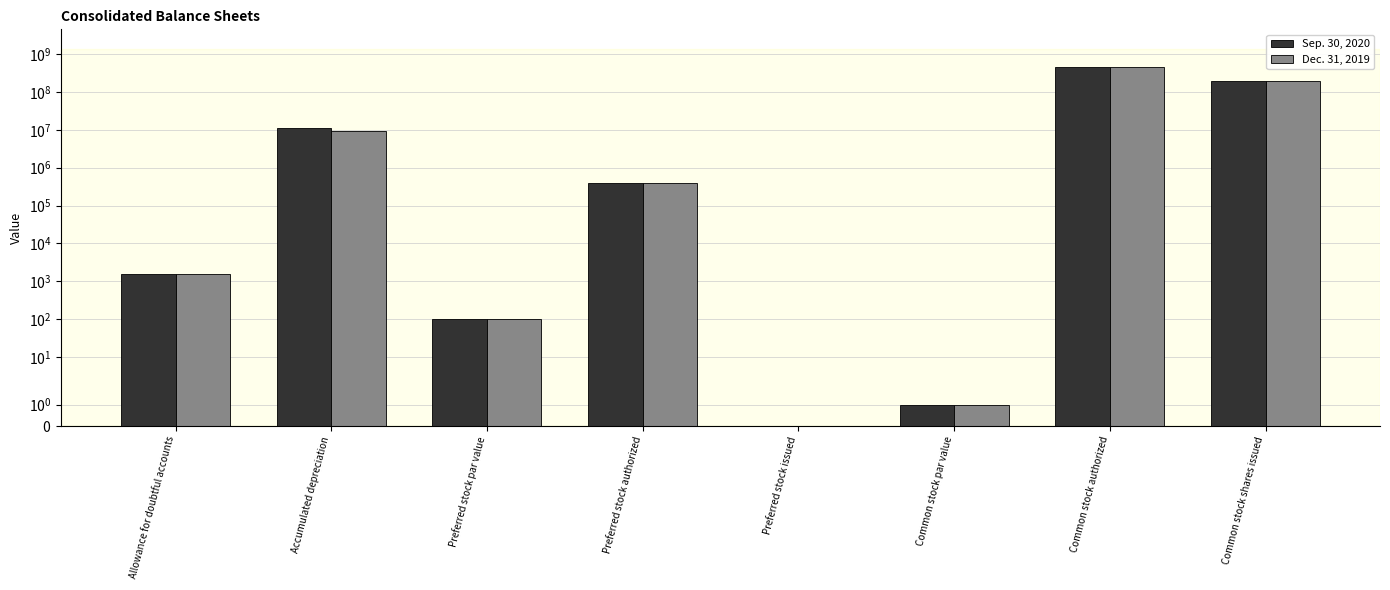

Is the value of Sep. 30, 2020 at Preferred stock issued greater than the value of Dec. 31, 2019 at Preferred stock authorized?

No